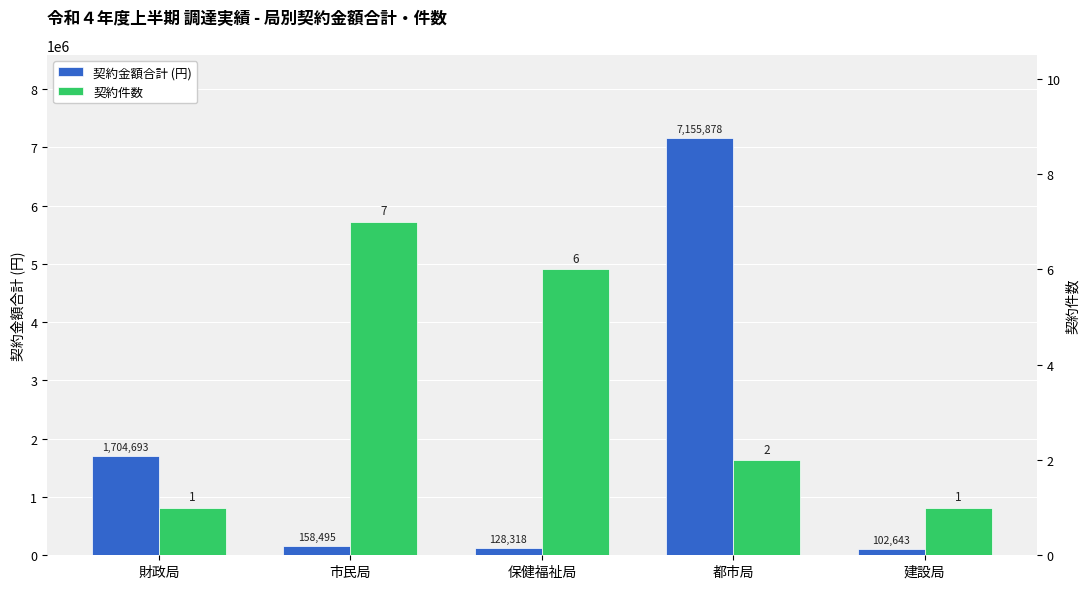

What is the total value across all series at 都市局?

7155880